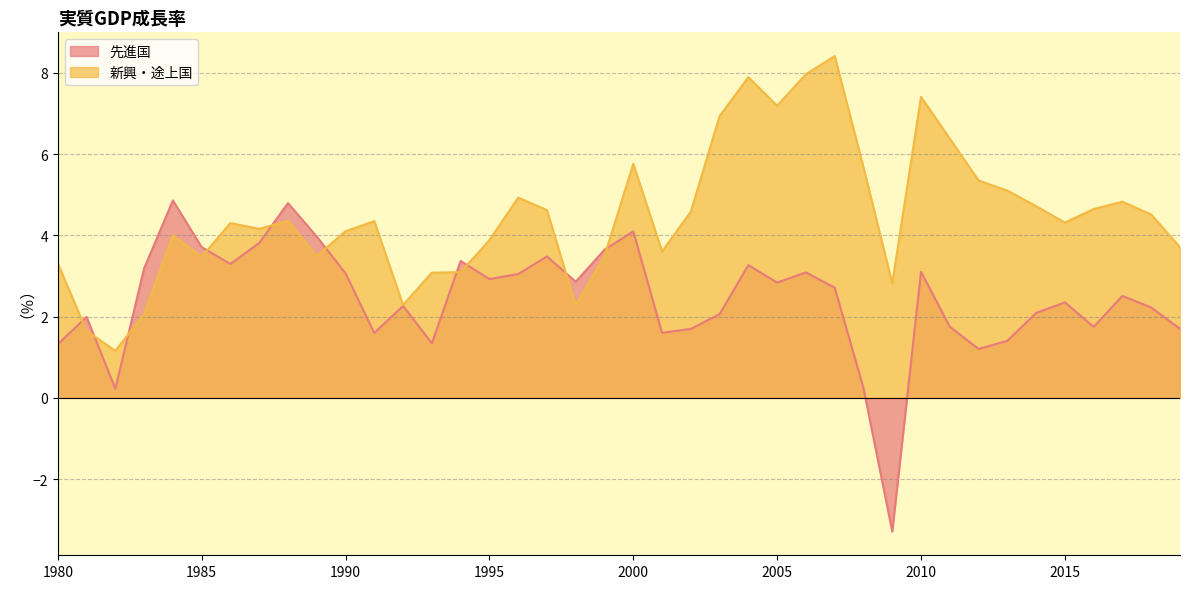

After their last crossing, which series has the higher values: 新興・途上国 or 先進国?

新興・途上国